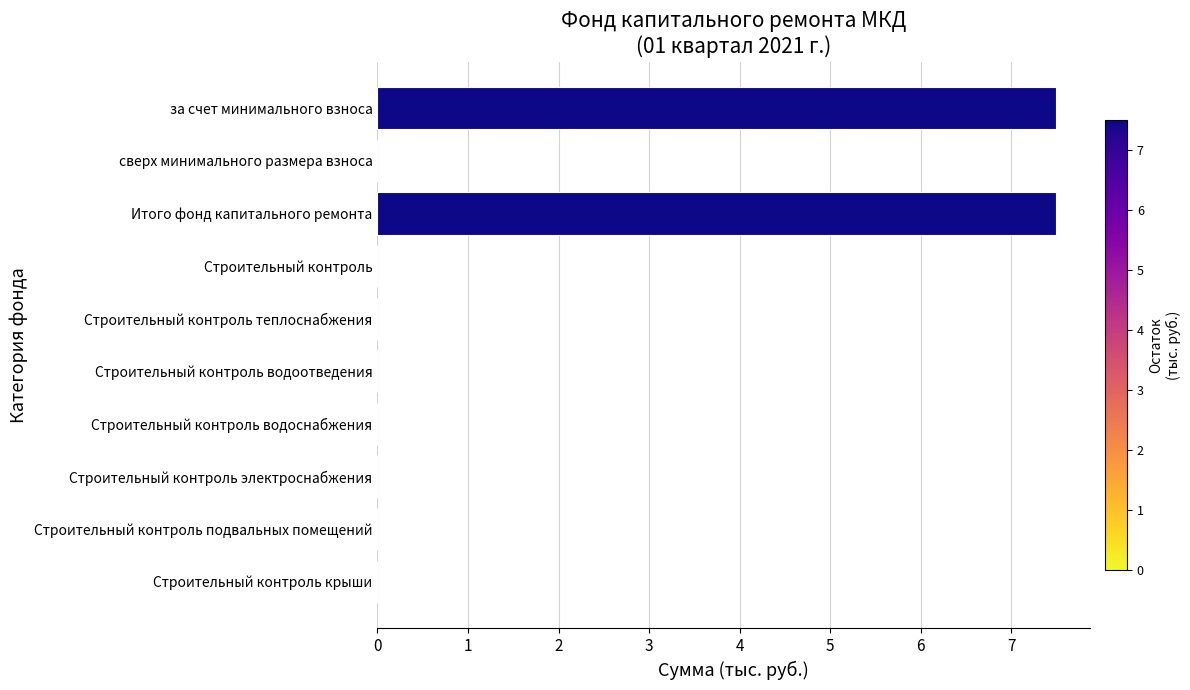

The value at Строительный контроль теплоснабжения is 4.6. True or false?

False